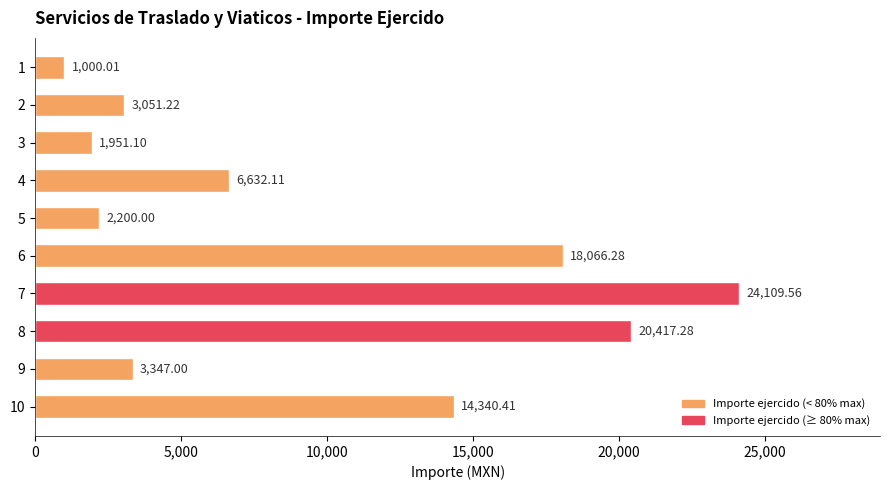

How many bars are there in total?

10